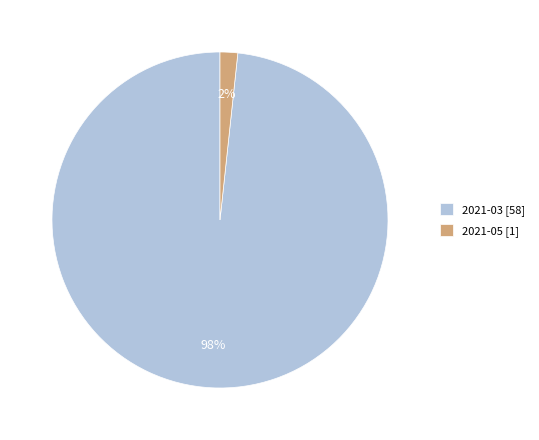

Is there any slice that represents more than half of the pie?

Yes